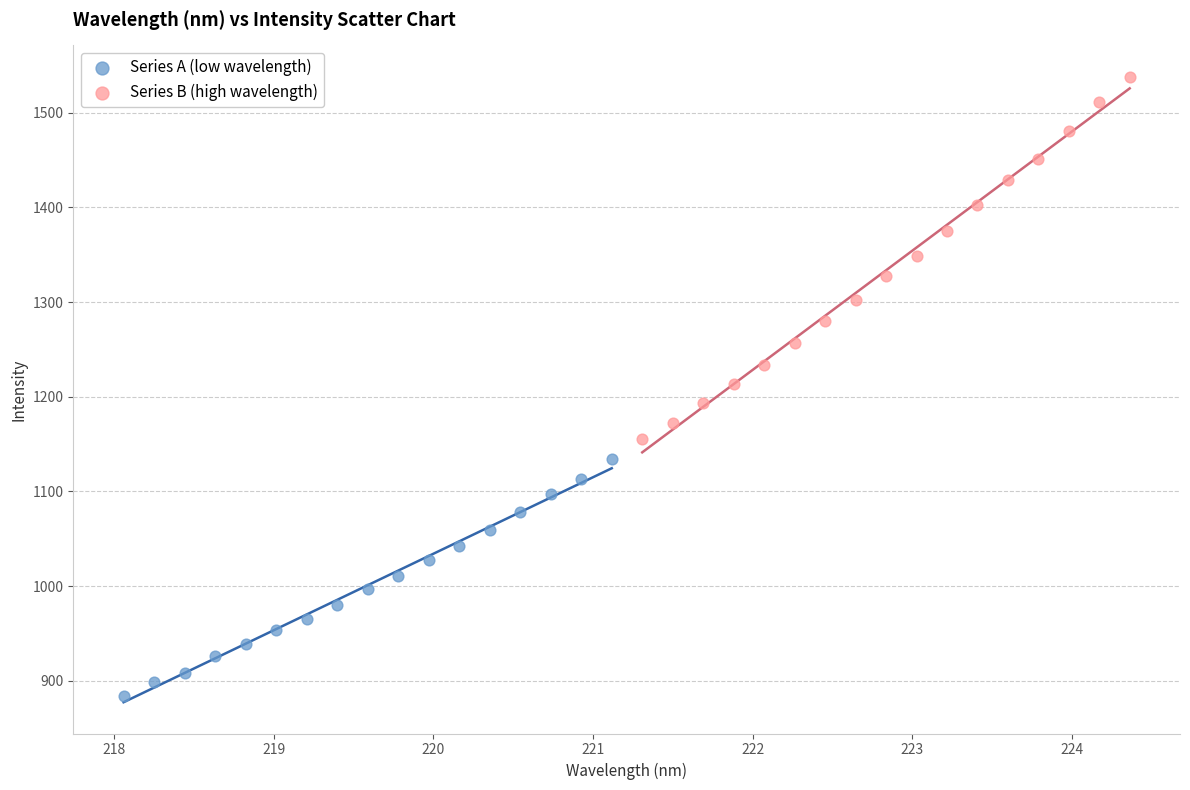

Which series reaches the maximum Y coordinate?

Series B (high wavelength)